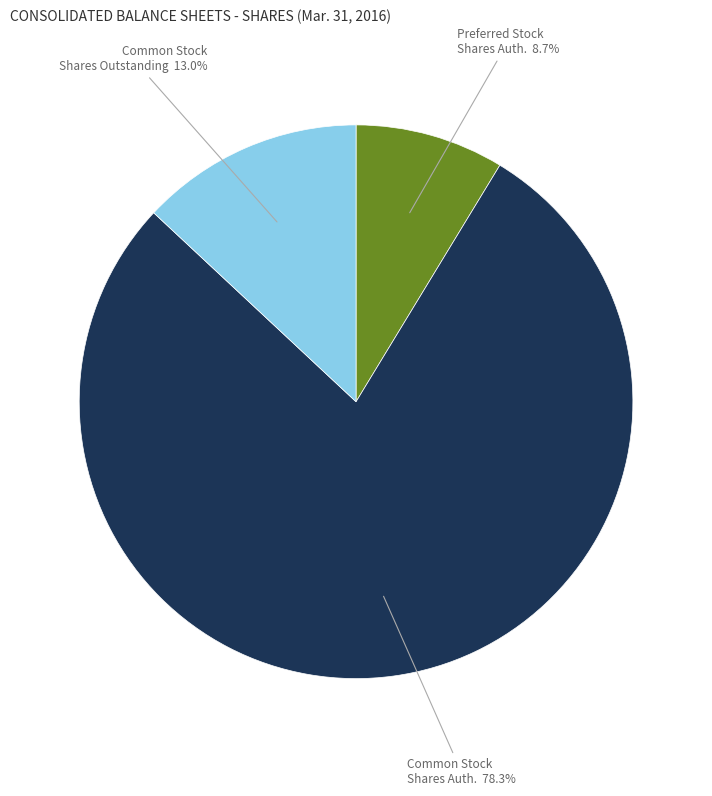

Does any single category account for the majority?

Yes